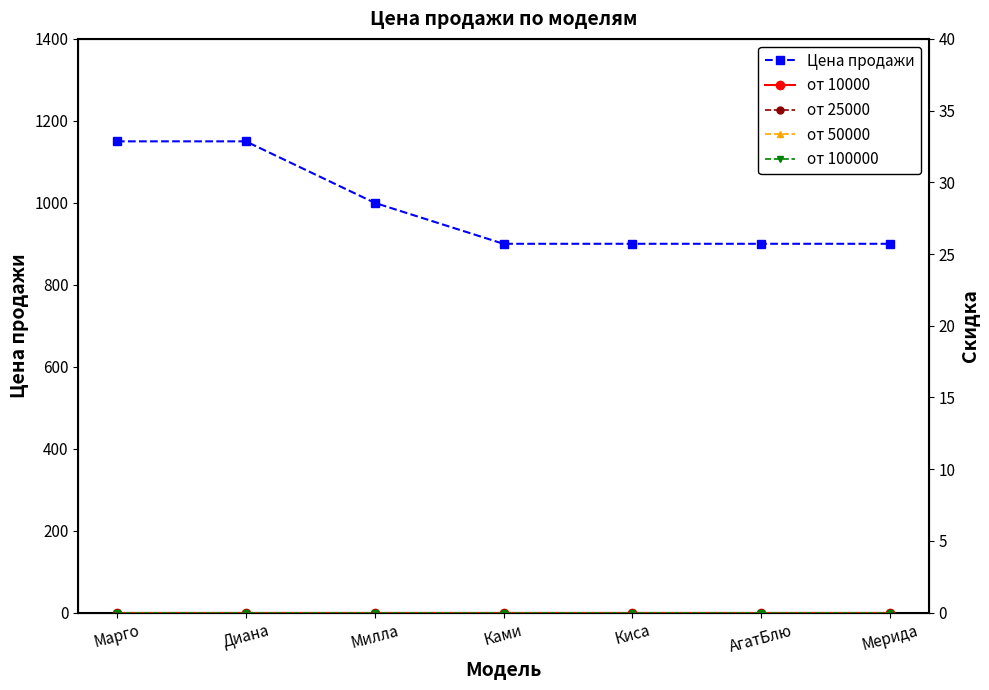

True or false: от 10000 and от 25000 intersect in this chart.

False